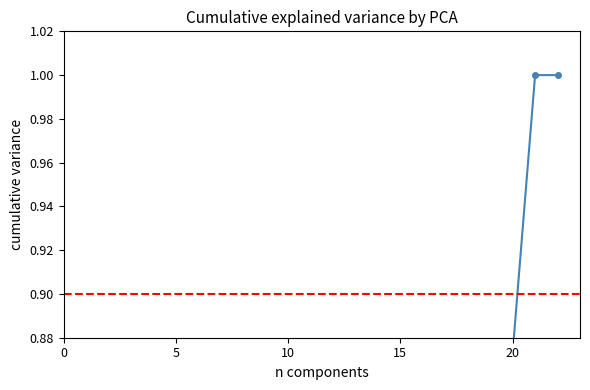

True or false: the data has more than 2 interior local peaks.

False